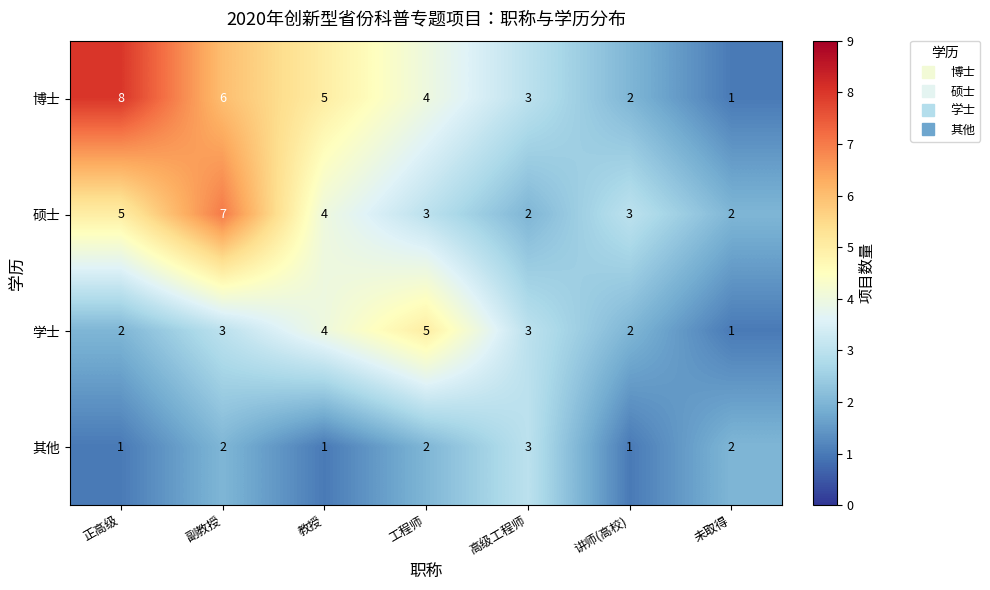

Which series has the widest spread of values?

博士